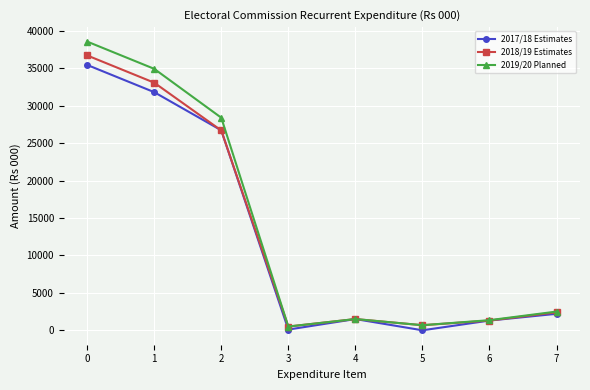

The value of 2019/20 Planned at 1 is 19589. True or false?

False